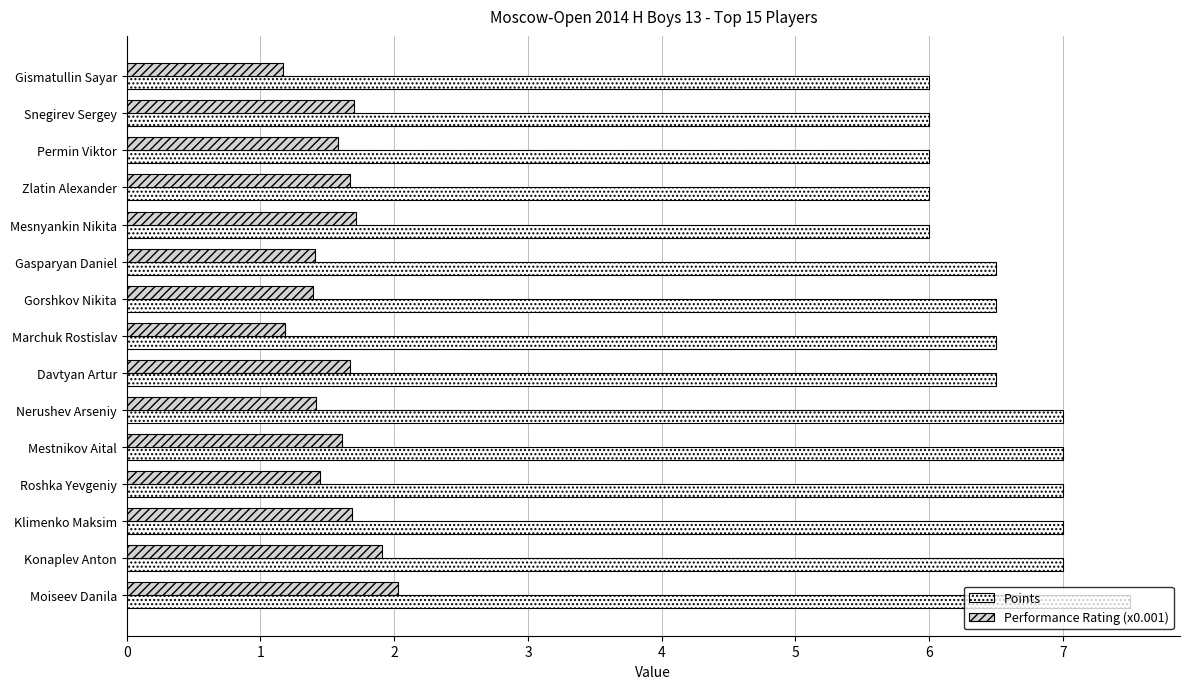

How many data points does each series have?

15